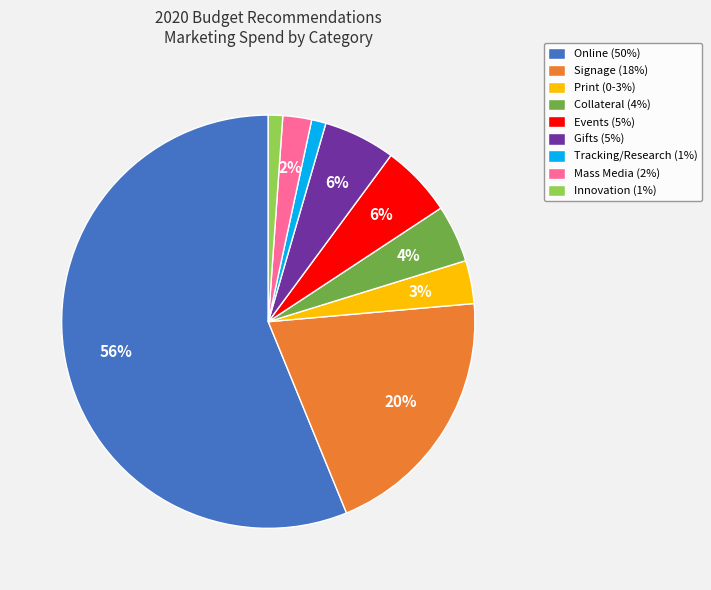

Between Tracking/Research (1%) and Mass Media (2%), which is larger?

Mass Media (2%)